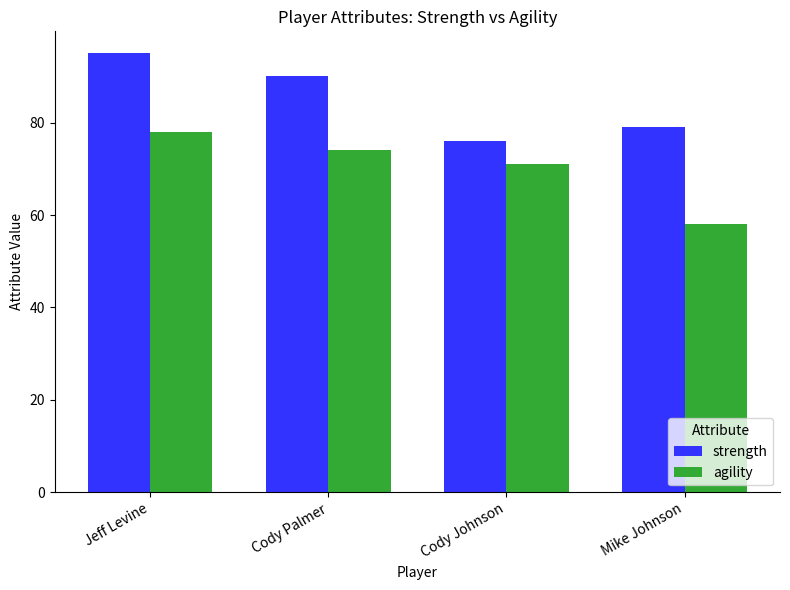

At how many categories does at least one series exceed 85?

2